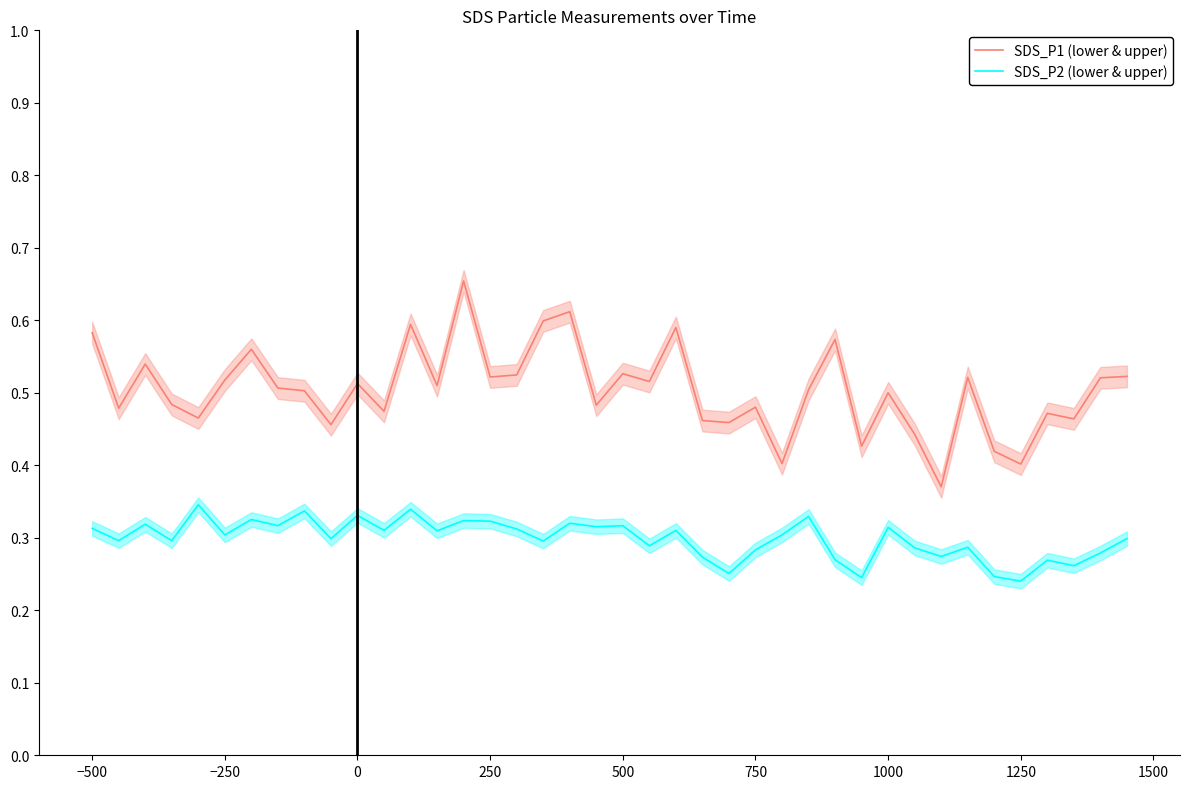

Is it true that SDS_P2 (lower & upper) equals 0.1 at −500?

False